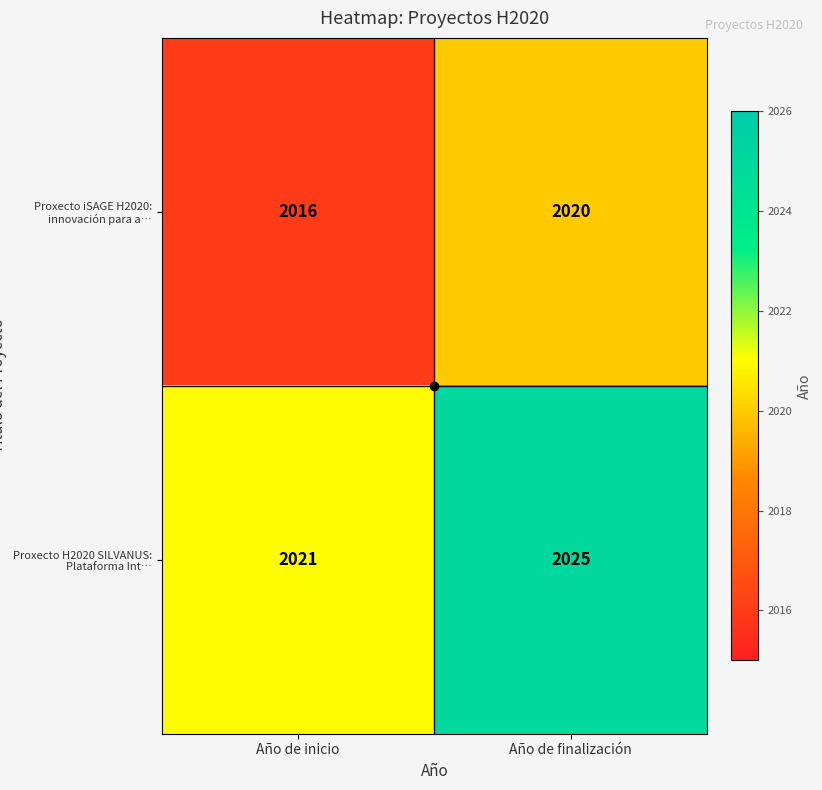

How many distinct data groups are displayed?

2